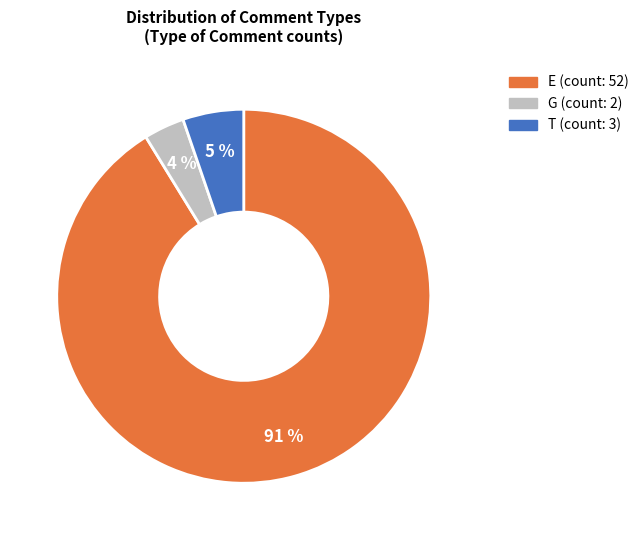

To the nearest percent, what percentage of the pie is E?

91%